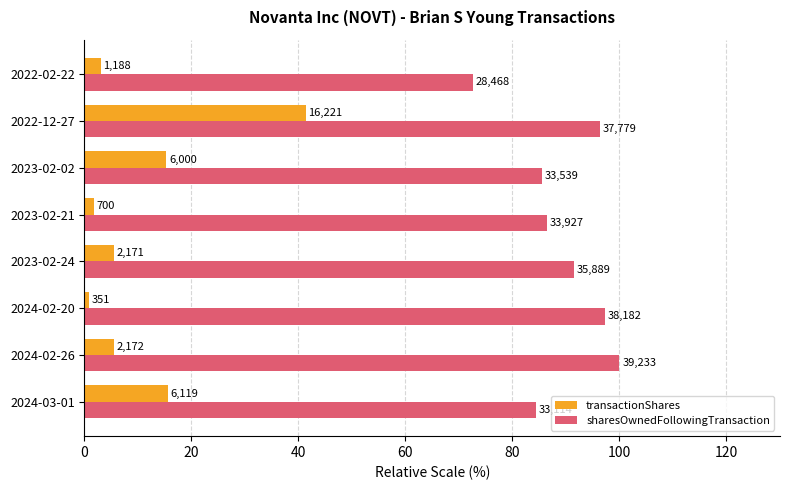

What are all the series names shown in the legend?

transactionShares, sharesOwnedFollowingTransaction